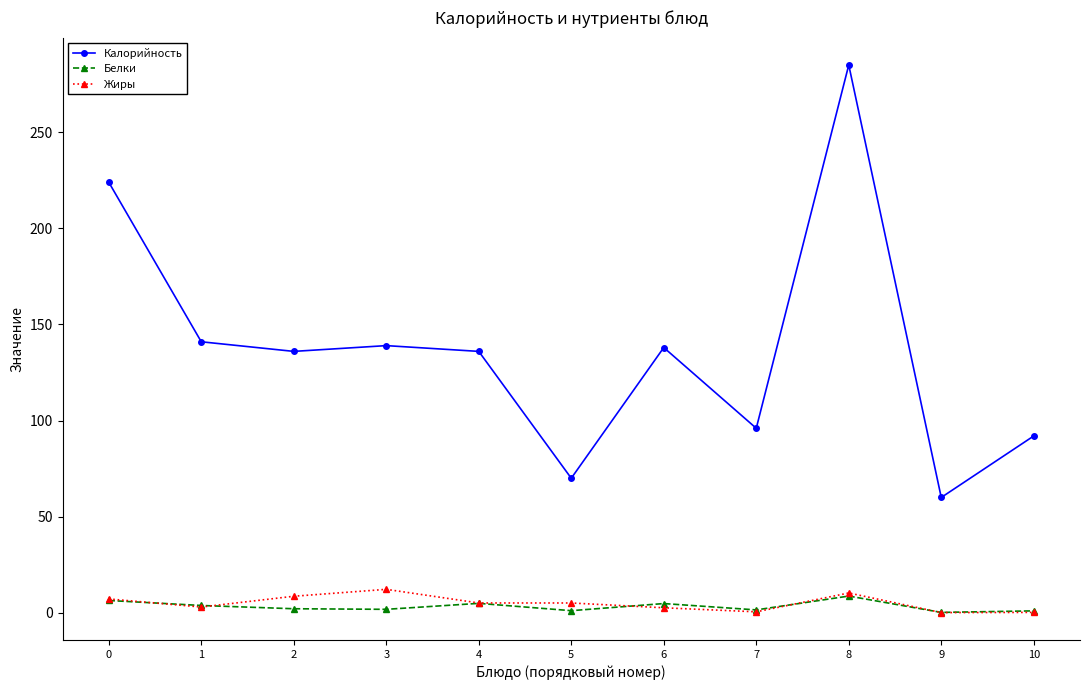

Is the value of Белки at 9 greater than the value of Калорийность at 6?

No